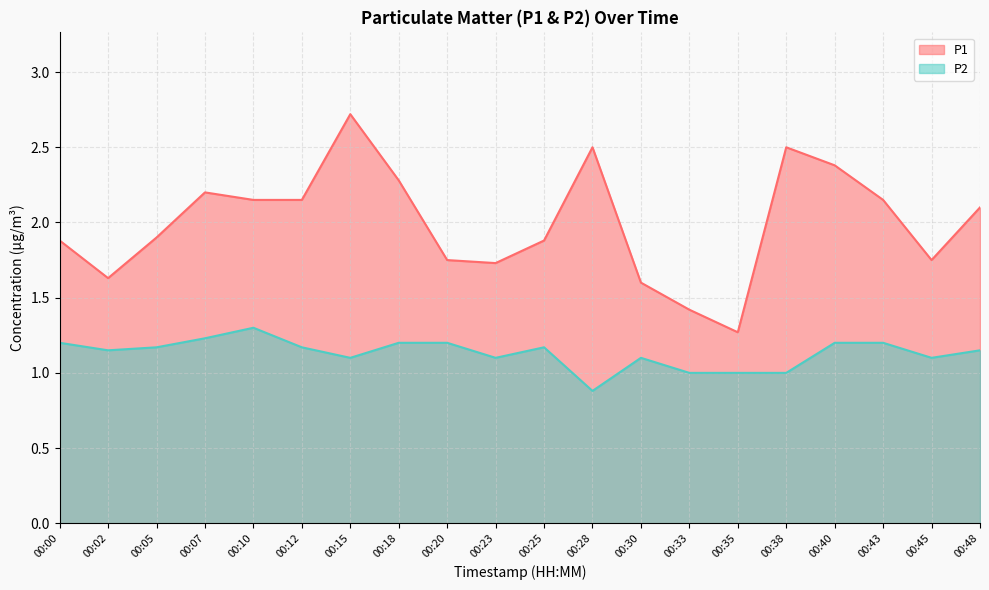

Is the value of P1 at 00:40 greater than the value of P2 at 00:40?

Yes